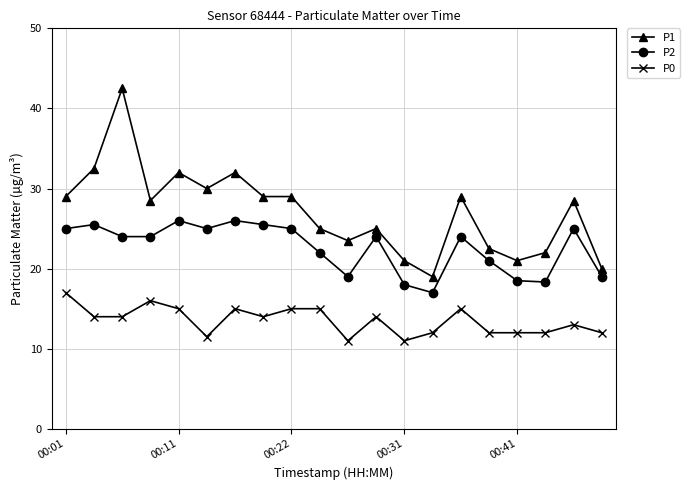

Which series has the largest range (max minus min)?

P1